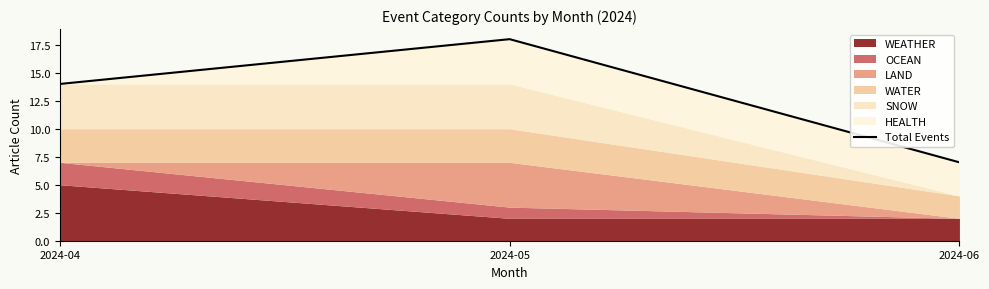

Reading right to left, extract all data points from this chart.

2024-06=7	2024-05=18	2024-04=14